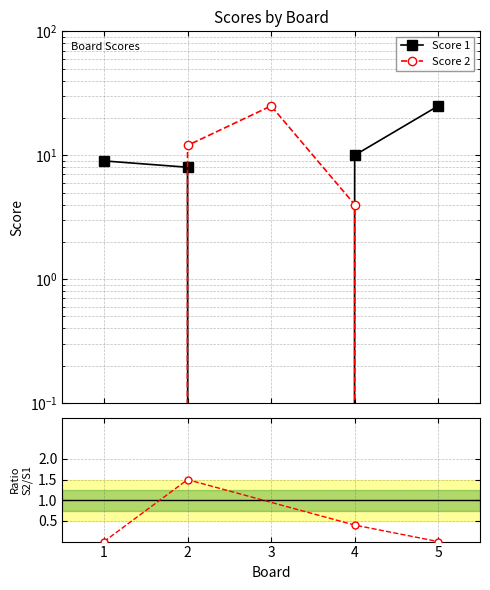

At which label is Score 2 closest to 12?

2